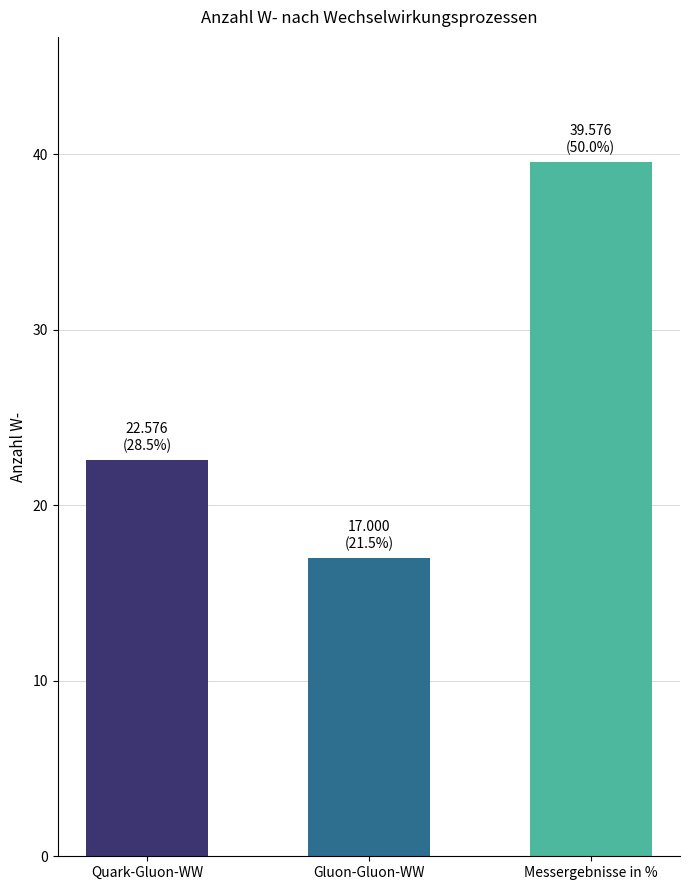

What is the minimum value shown in the chart?

17.0